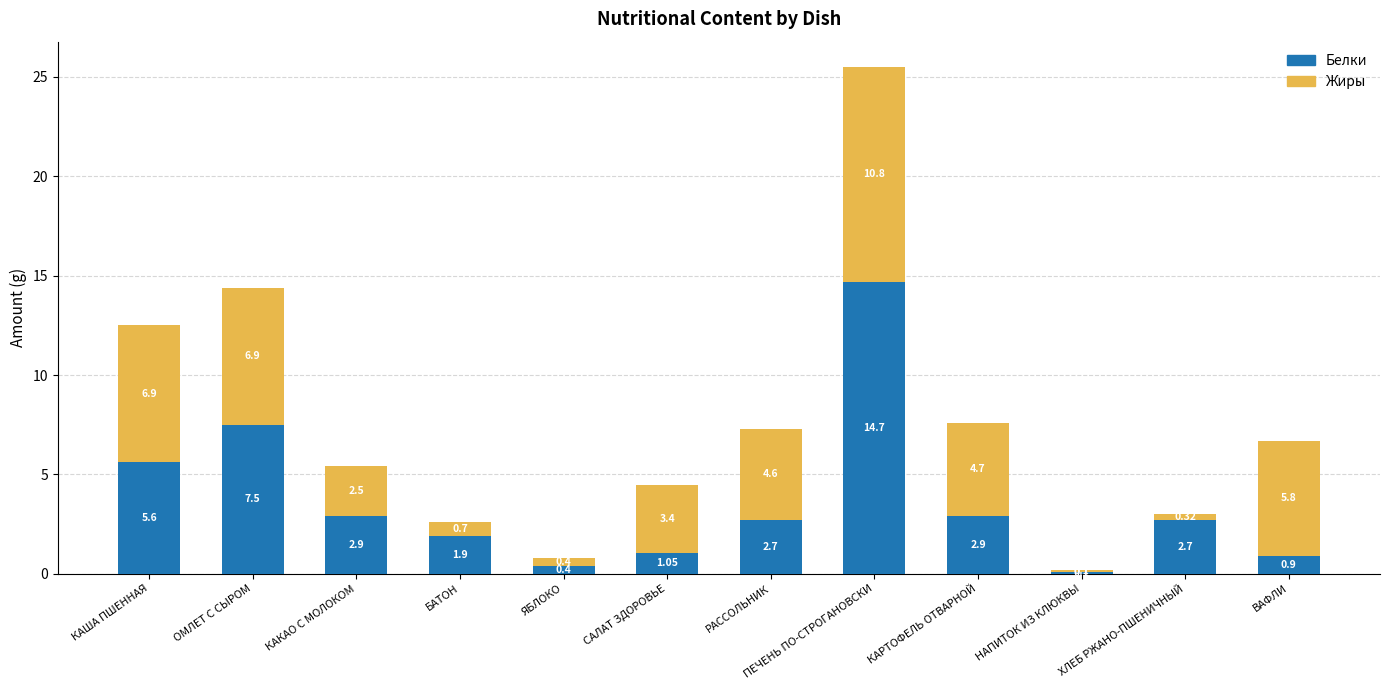

Where does the Белки series first go above 2?

КАША ПШЕННАЯ